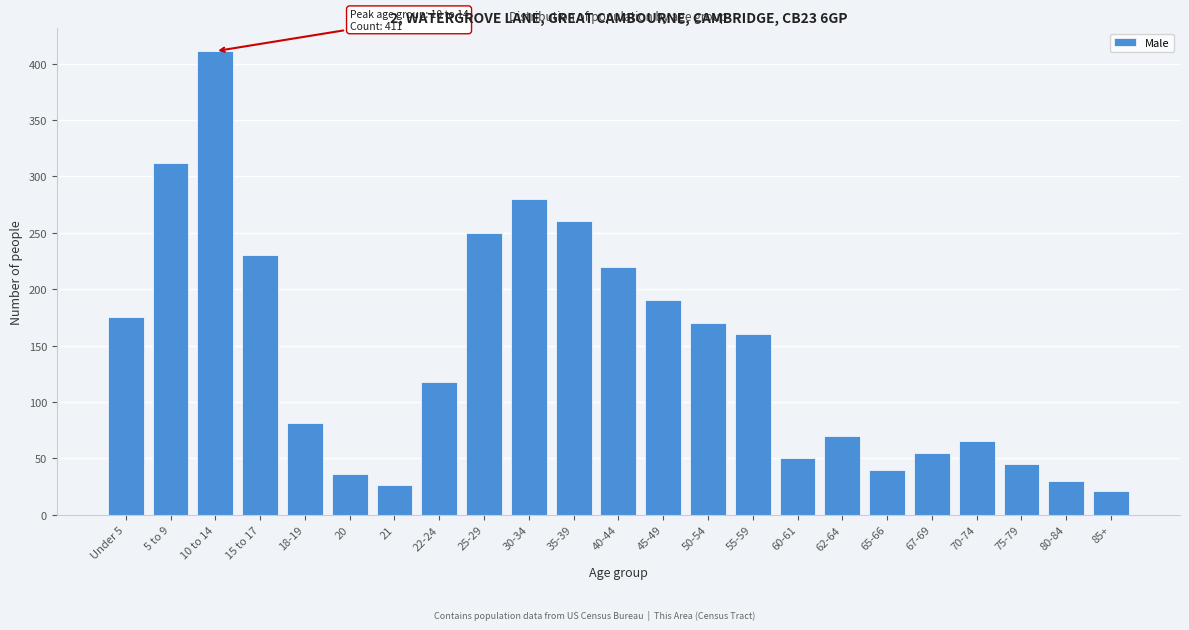

Reading right to left, list all the values displayed in this chart.

85+=21	80-84=30	75-79=45	70-74=65	67-69=55	65-66=40	62-64=70	60-61=50	55-59=160	50-54=170	45-49=190	40-44=220	35-39=260	30-34=280	25-29=250	22-24=118	21=26	20=36	18-19=81	15 to 17=230	10 to 14=411	5 to 9=312	Under 5=175